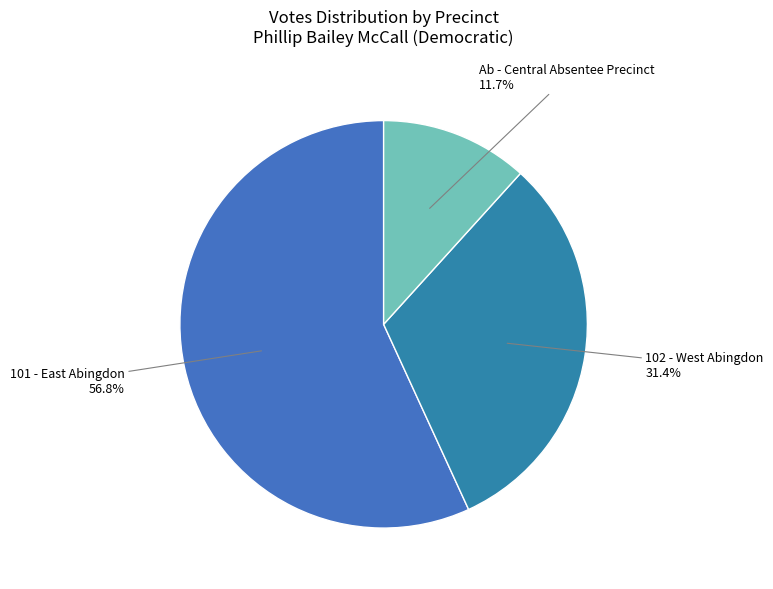

Does 102 - West Abingdon account for over 50% of the chart?

No